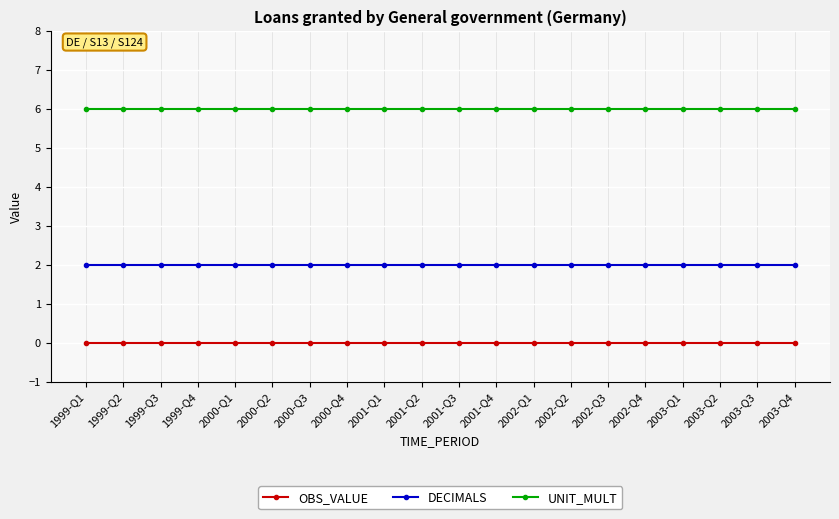

At 2002-Q1, list the series in order from smallest to largest.

OBS_VALUE, DECIMALS, UNIT_MULT